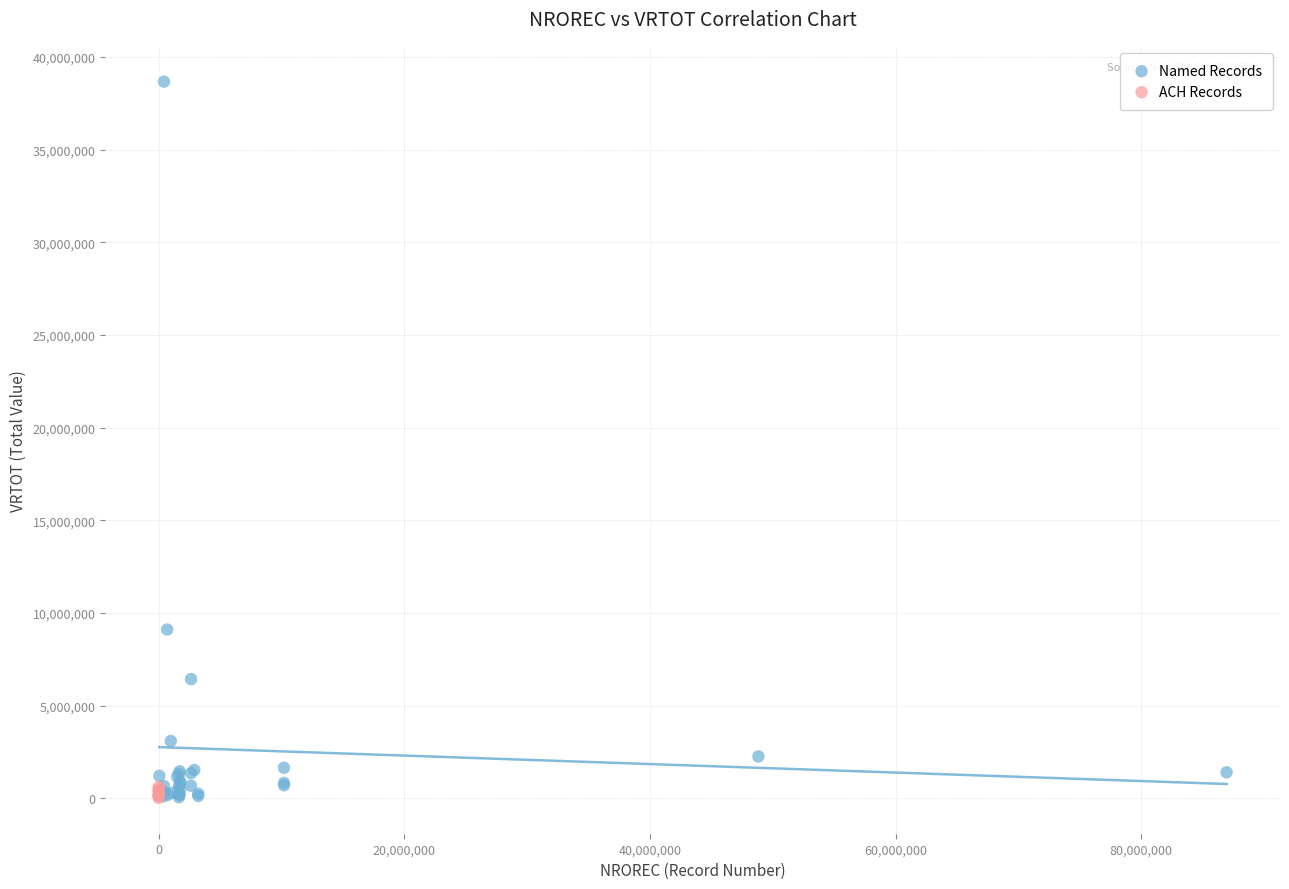

Which series has the largest Y range (max minus min)?

Named Records